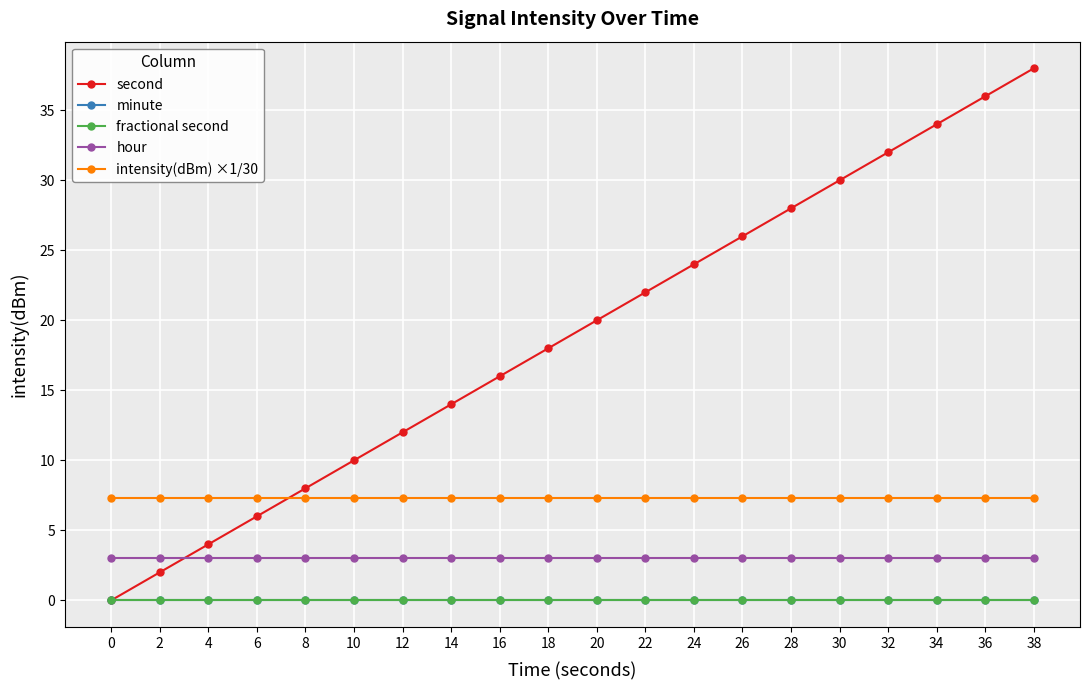

True or false: hour has more than 0 points higher than both neighbors.

False